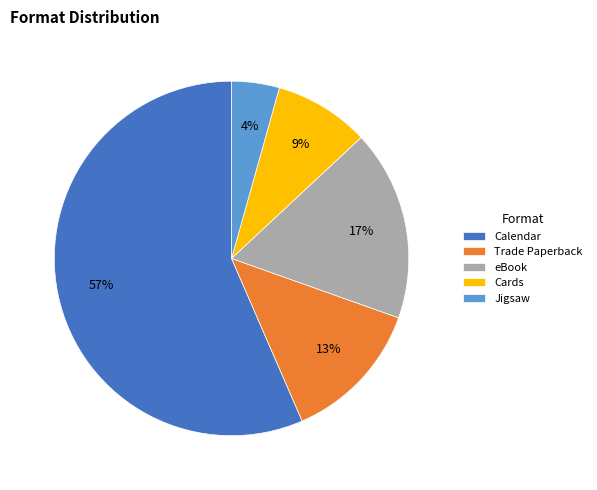

The Trade Paperback slice represents 13% of the pie. True or false?

True